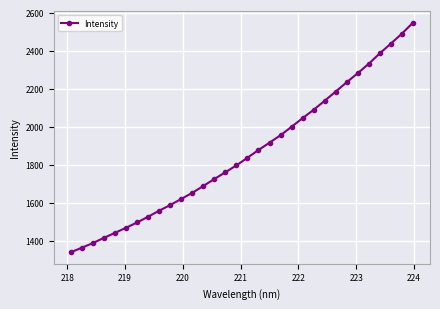

What is the value of the 2nd point from the left?

1364.2